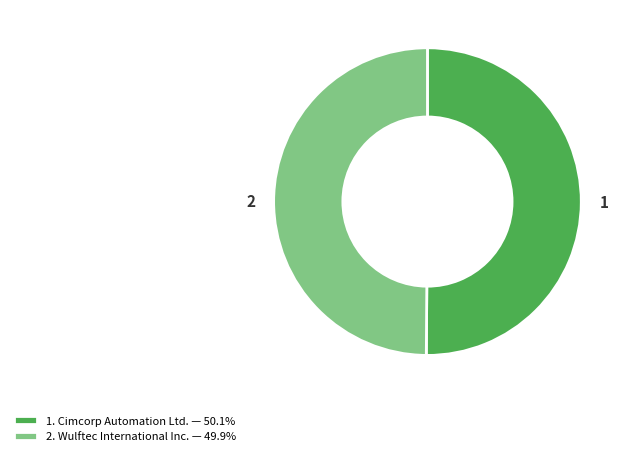

Do 2. Wulftec International Inc. — 49.9% and 1. Cimcorp Automation Ltd. — 50.1% together represent more than half of the pie?

Yes